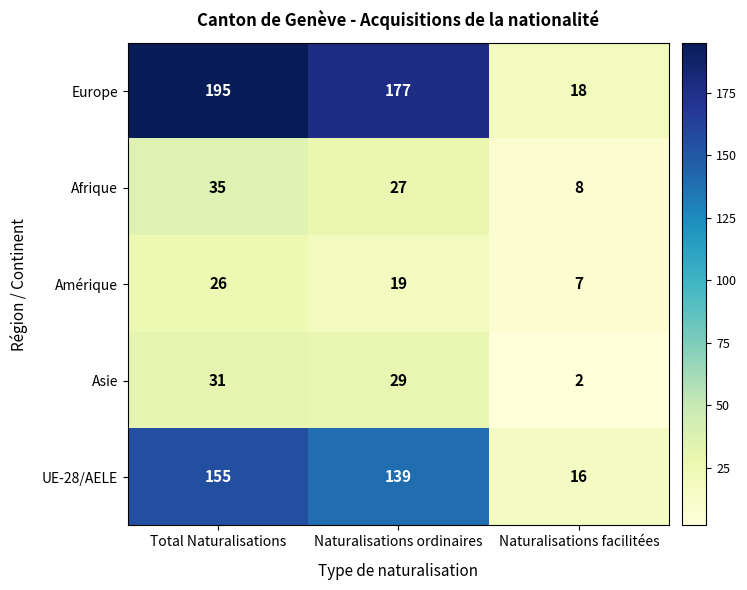

Which category has the lowest value in the Afrique series?

Naturalisations facilitées